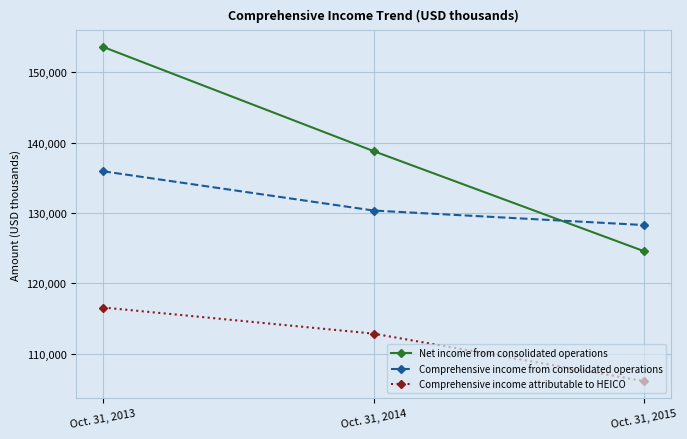

Is the value of Net income from consolidated operations at Oct. 31, 2014 greater than the value of Comprehensive income from consolidated operations at Oct. 31, 2014?

Yes